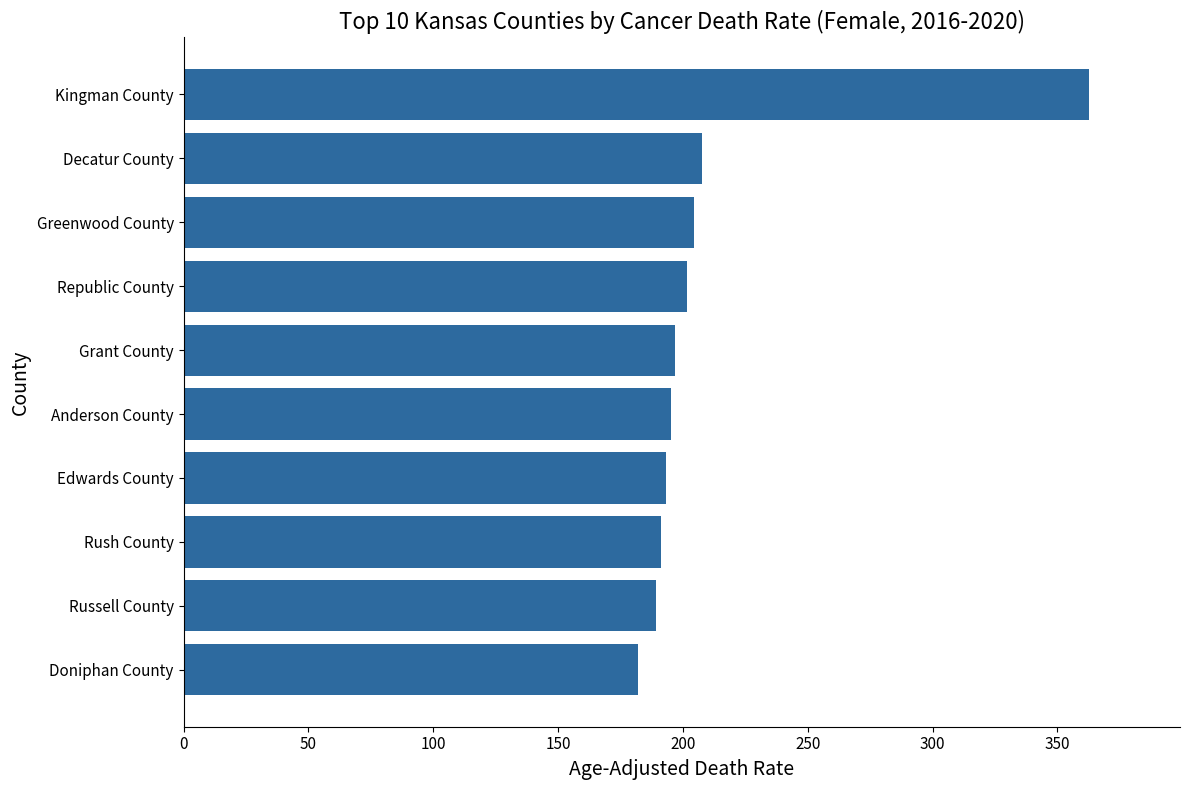

What value does the data have at Doniphan County?

181.9